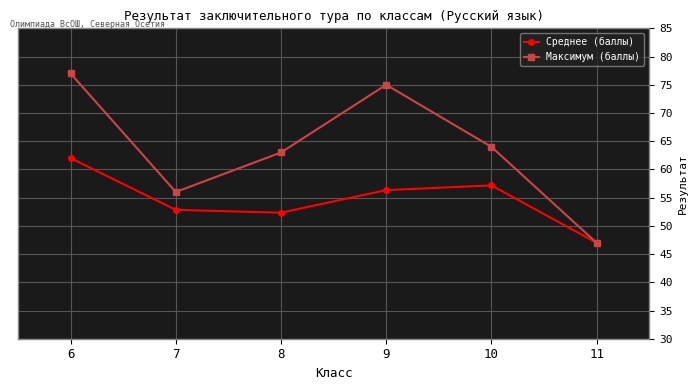

What is the value of the Максимум (баллы) point at the 5th from the left?

64.0